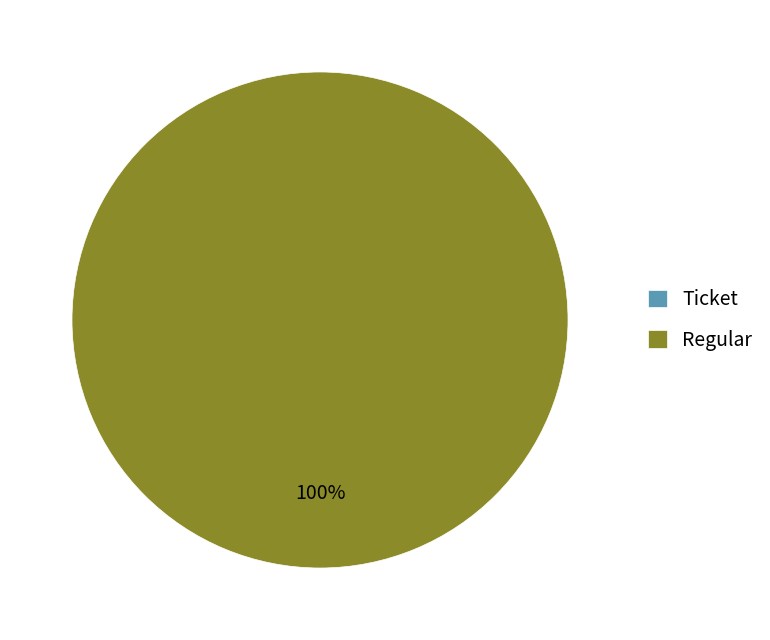

To the nearest percent, what is the average slice percentage?

50%